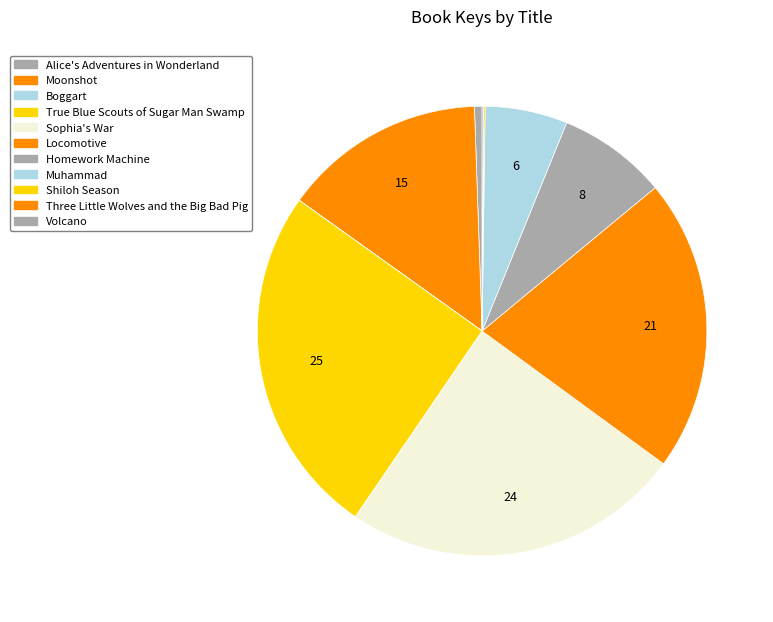

What is the largest slice in the pie chart?

True Blue Scouts of Sugar Man Swamp